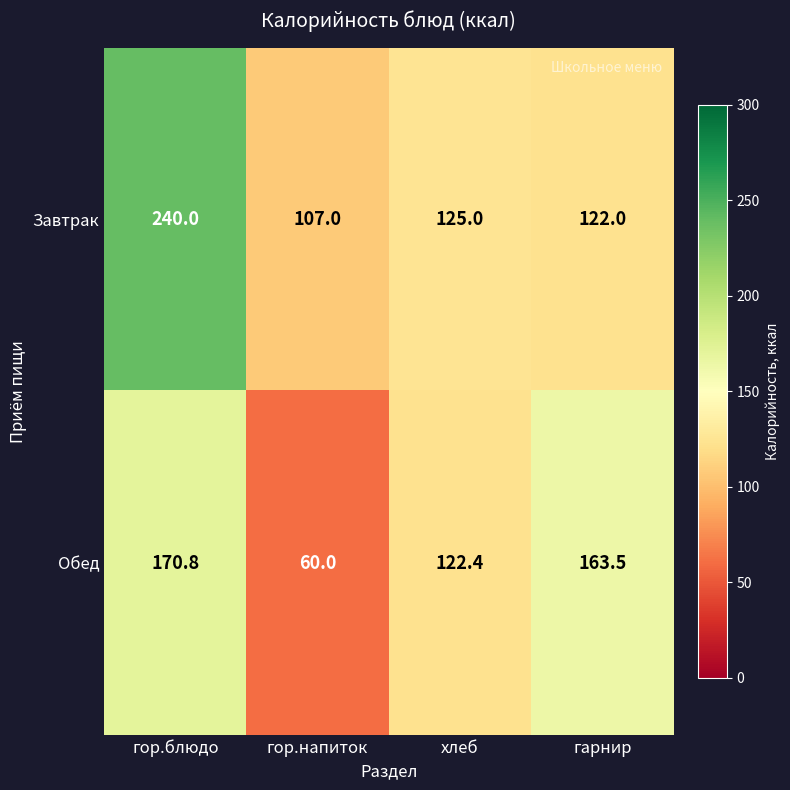

Where is Завтрак nearest to the value 173?

хлеб